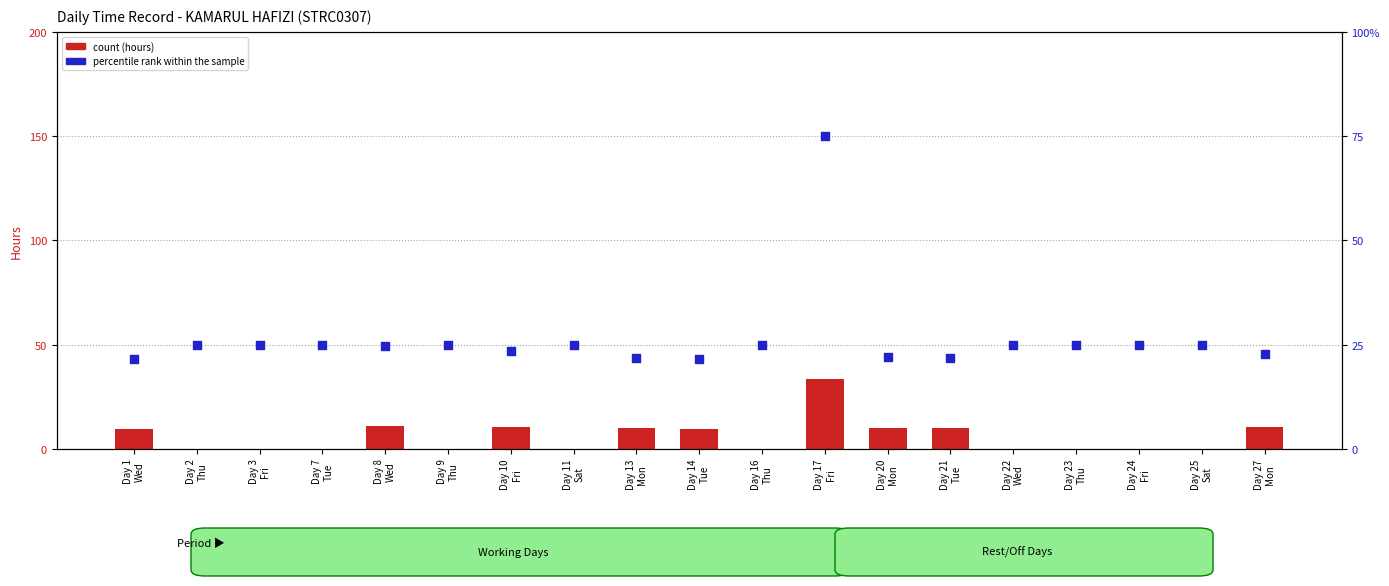

Which series reaches the minimum Y coordinate?

count